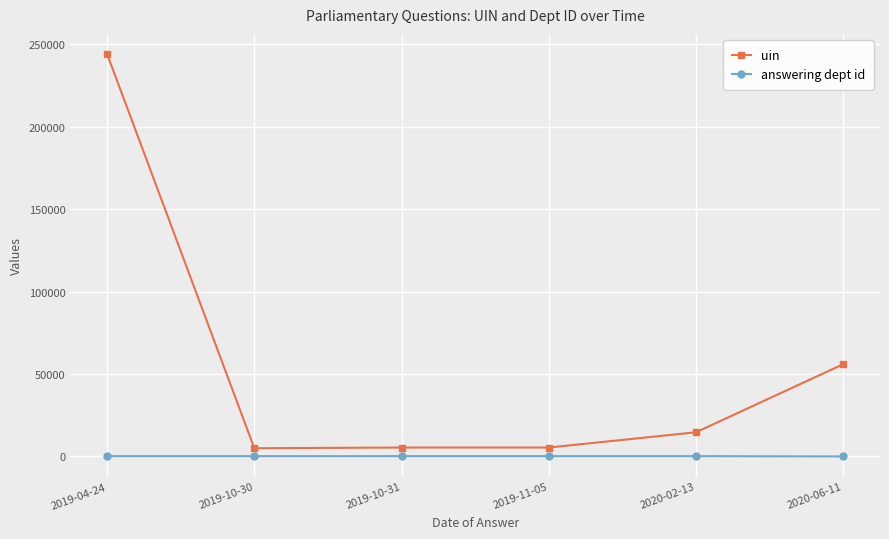

What is the lowest value of the answering dept id series?

27